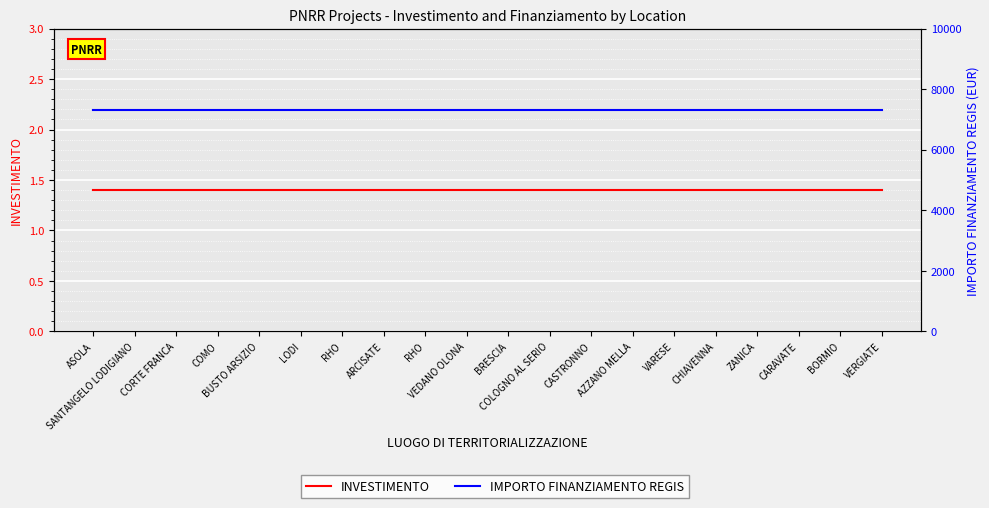

How many categories are shown in the chart?

20